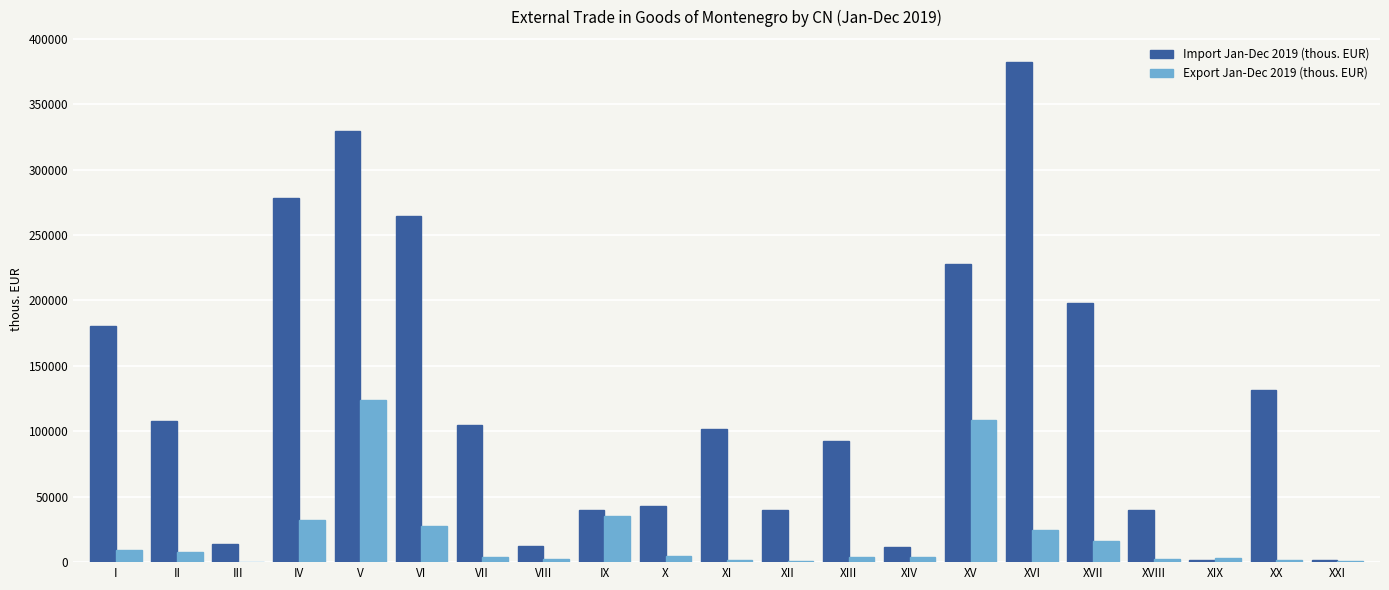

Is the value of Import Jan-Dec 2019 (thous. EUR) at XI greater than the value of Export Jan-Dec 2019 (thous. EUR) at XXI?

Yes